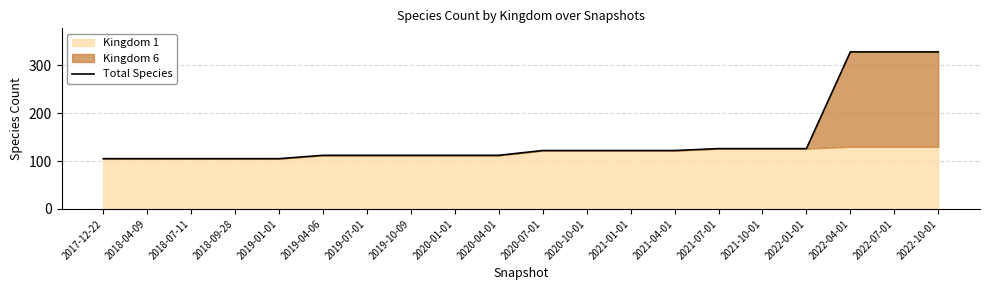

List the labels in order of value, largest first.

2022-04-01, 2022-07-01, 2022-10-01, 2021-07-01, 2021-10-01, 2022-01-01, 2020-07-01, 2020-10-01, 2021-01-01, 2021-04-01, 2019-04-06, 2019-07-01, 2019-10-09, 2020-01-01, 2020-04-01, 2017-12-22, 2018-04-09, 2018-07-11, 2018-09-28, 2019-01-01